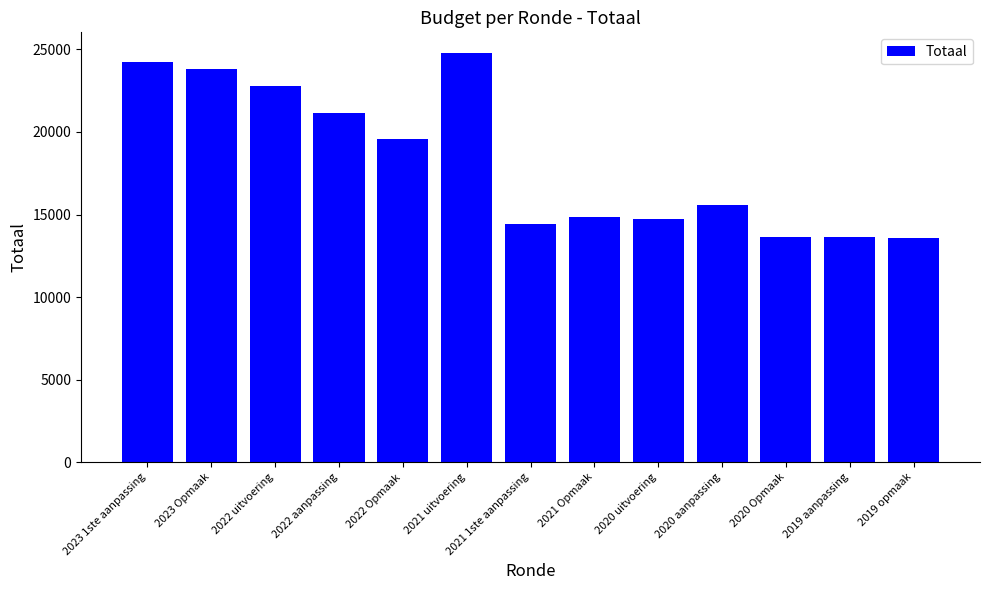

What is the average value?

18205